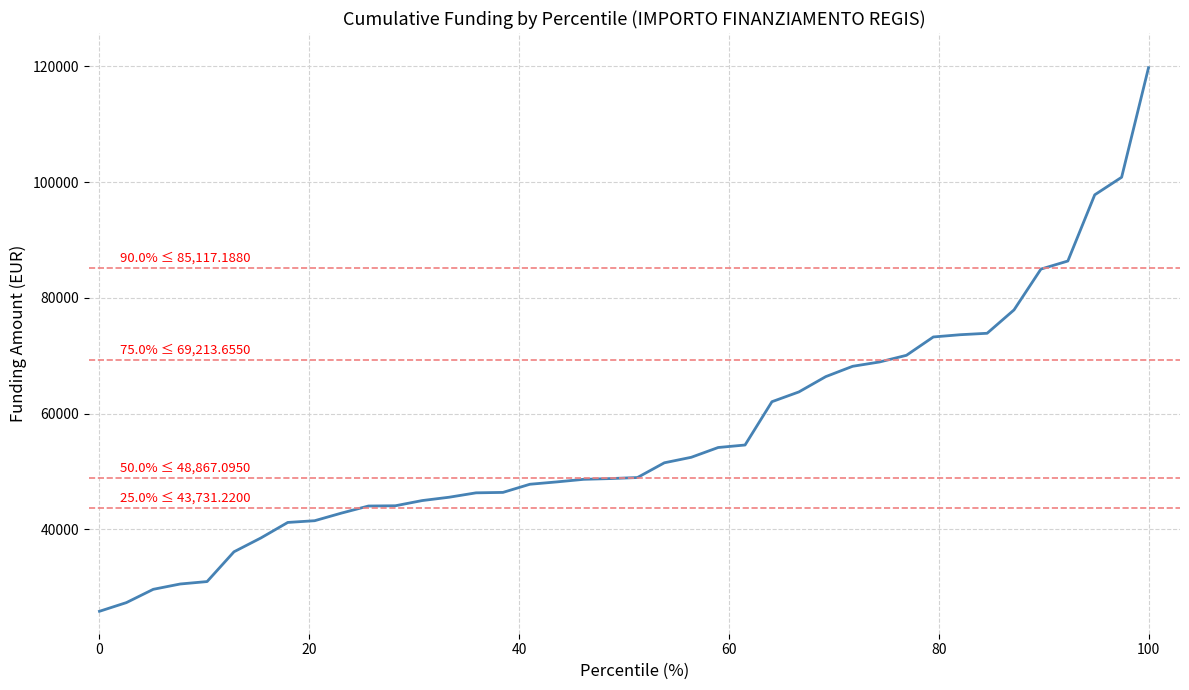

What is the maximum value shown in the chart?

119783.4